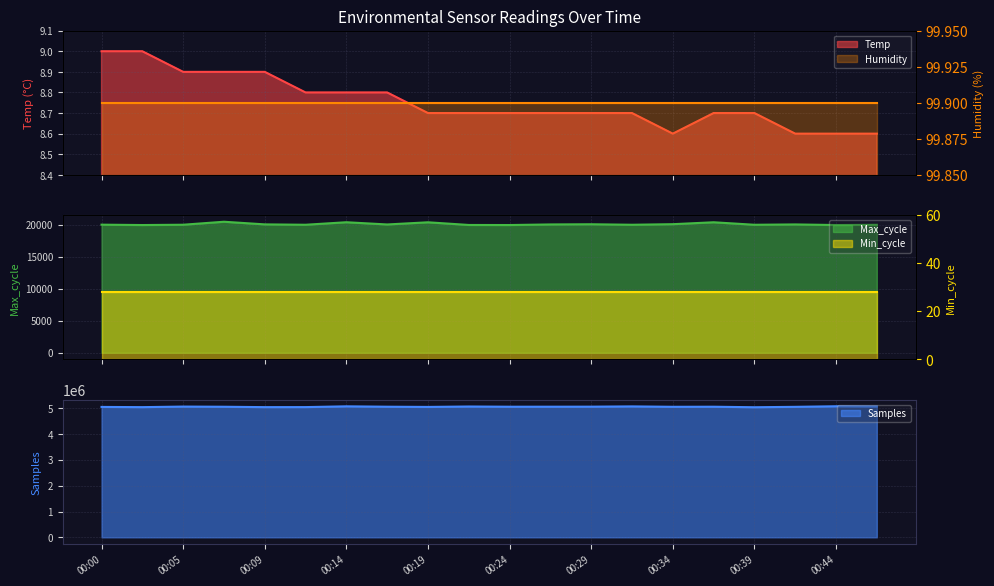

The Temp series shows 3.5 at 00:02. True or false?

False